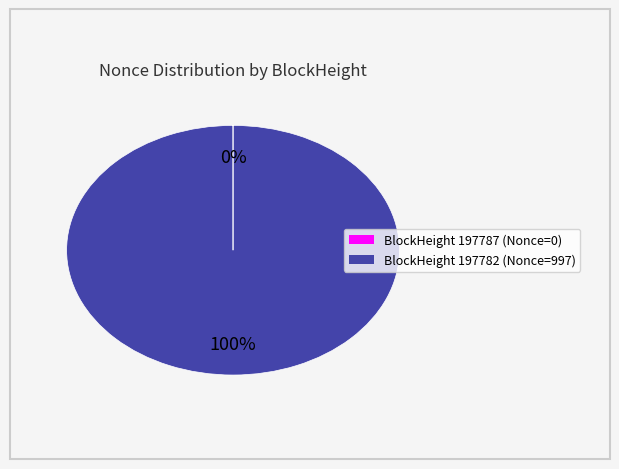

Is there any slice that represents more than half of the pie?

Yes